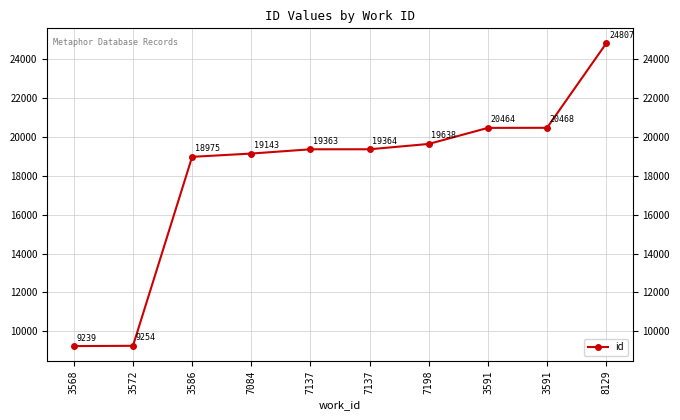

Is this an area chart (filled region under the line)?

No